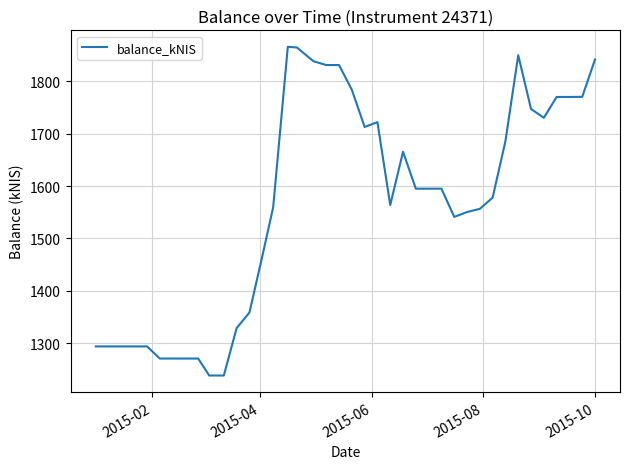

What is the greatest value displayed?

1865.7